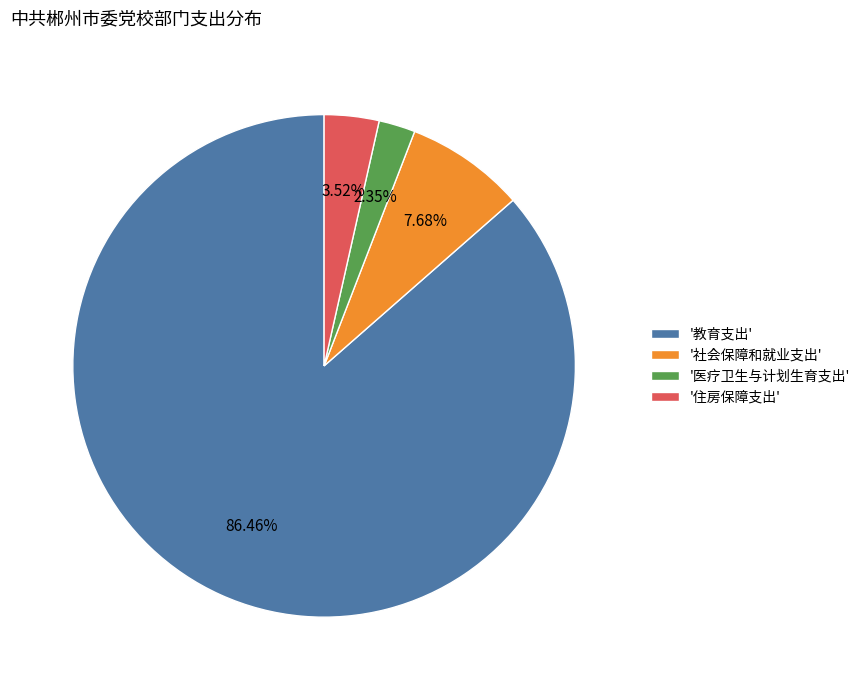

Between '社会保障和就业支出' and '住房保障支出', which is larger?

'社会保障和就业支出'